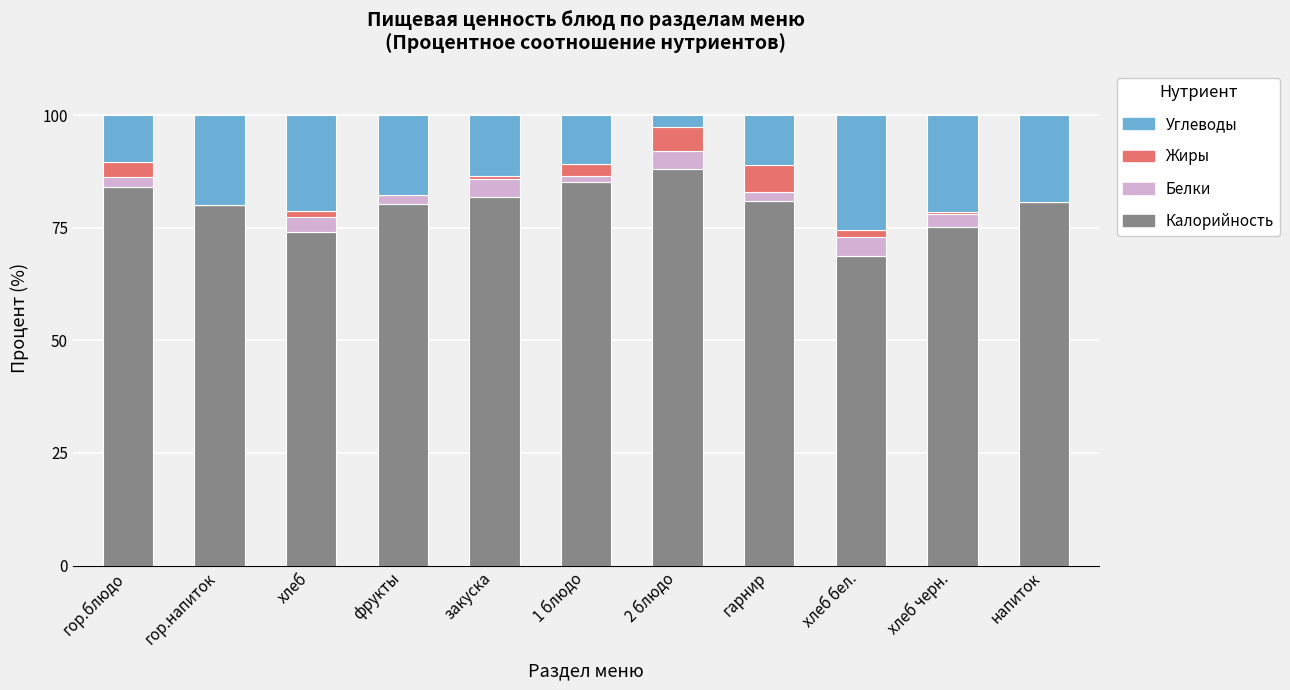

Are the bars grouped side by side (vs. stacked)?

No